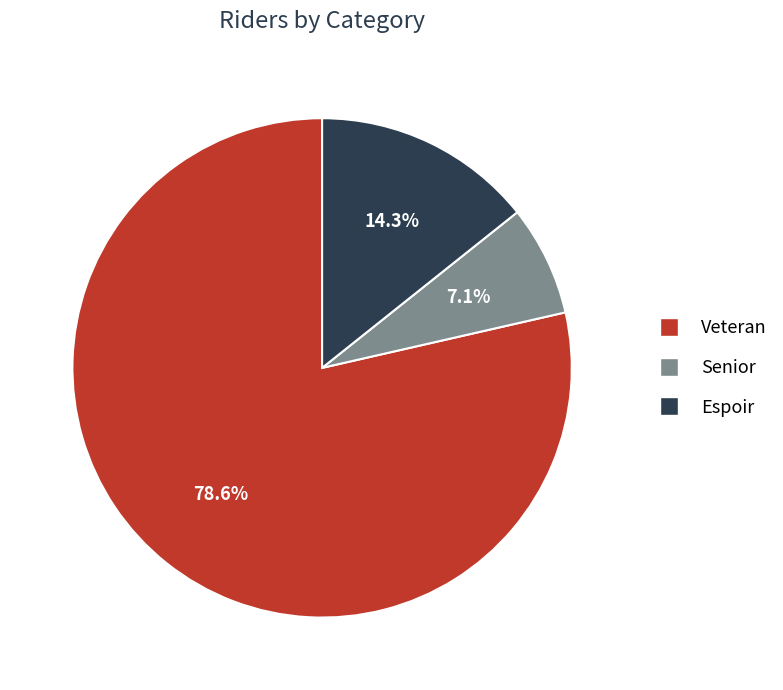

What is the total percentage of Senior and Espoir?

21.4%